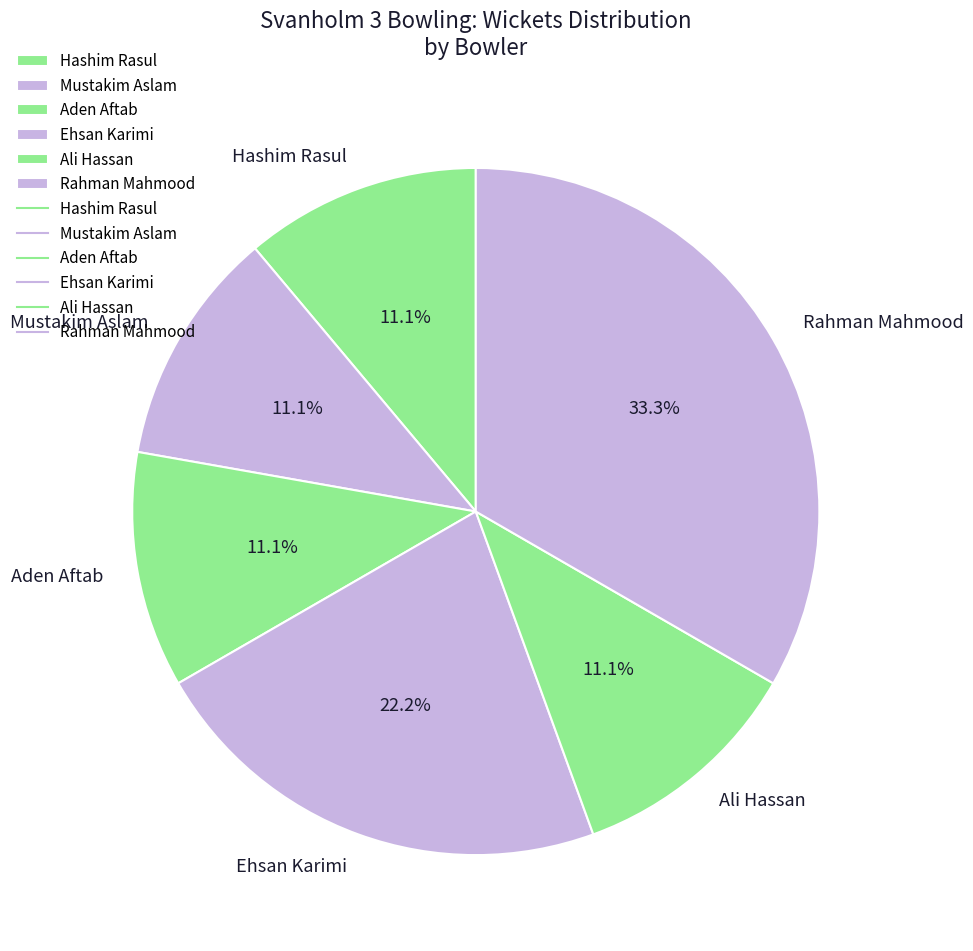

How many slices are in this pie chart?

6